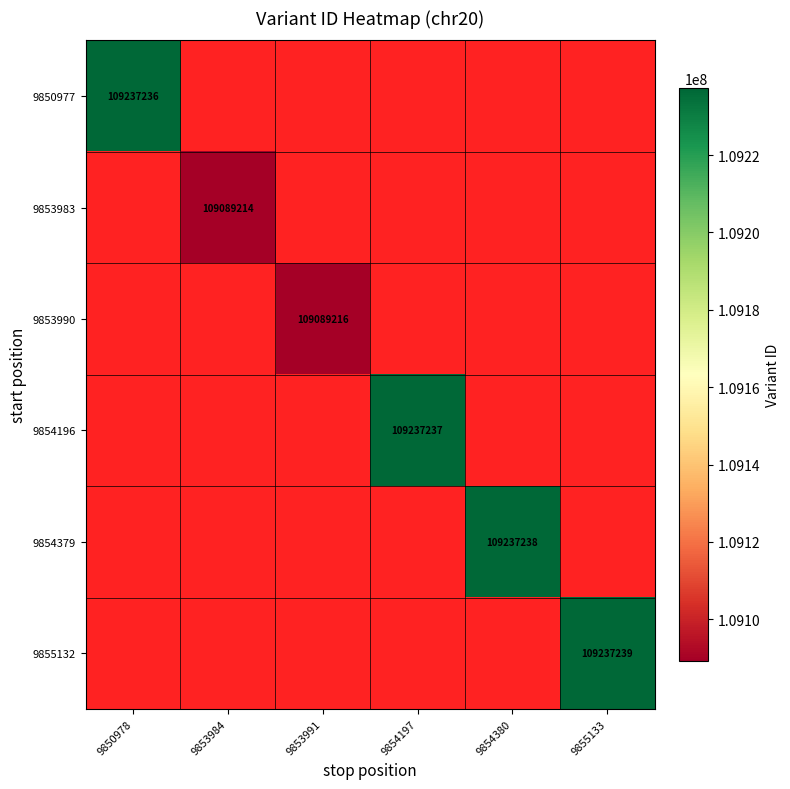

The 9855132 series shows 109237239 at 9855133. True or false?

True